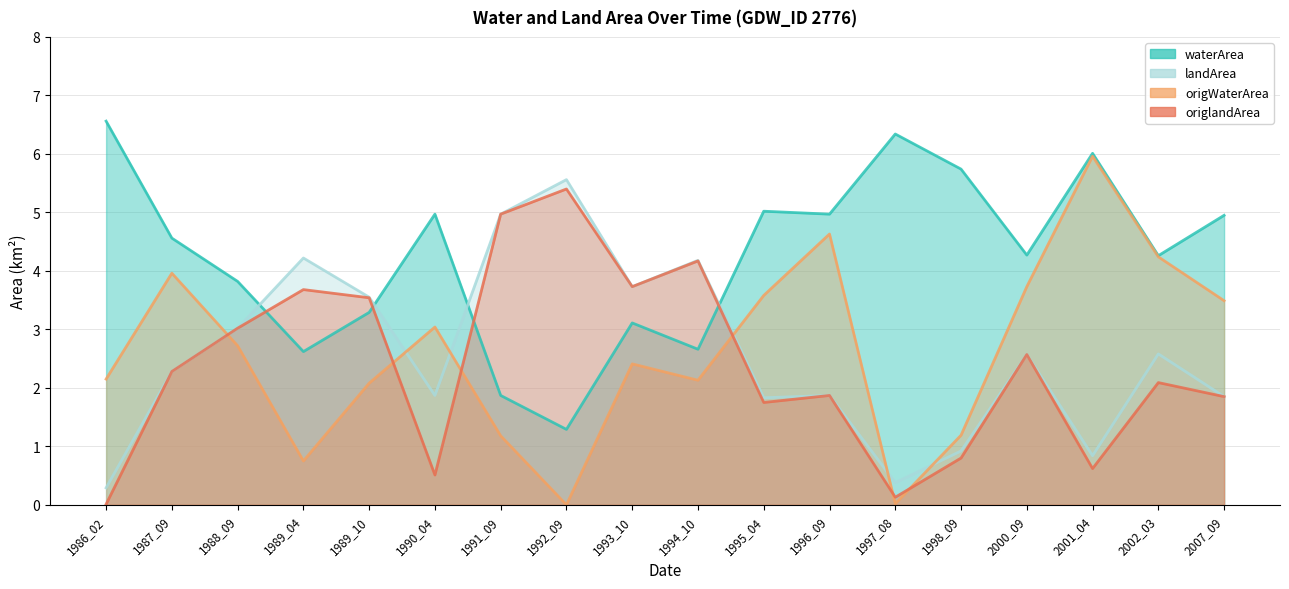

How many lines are shown in the chart?

4